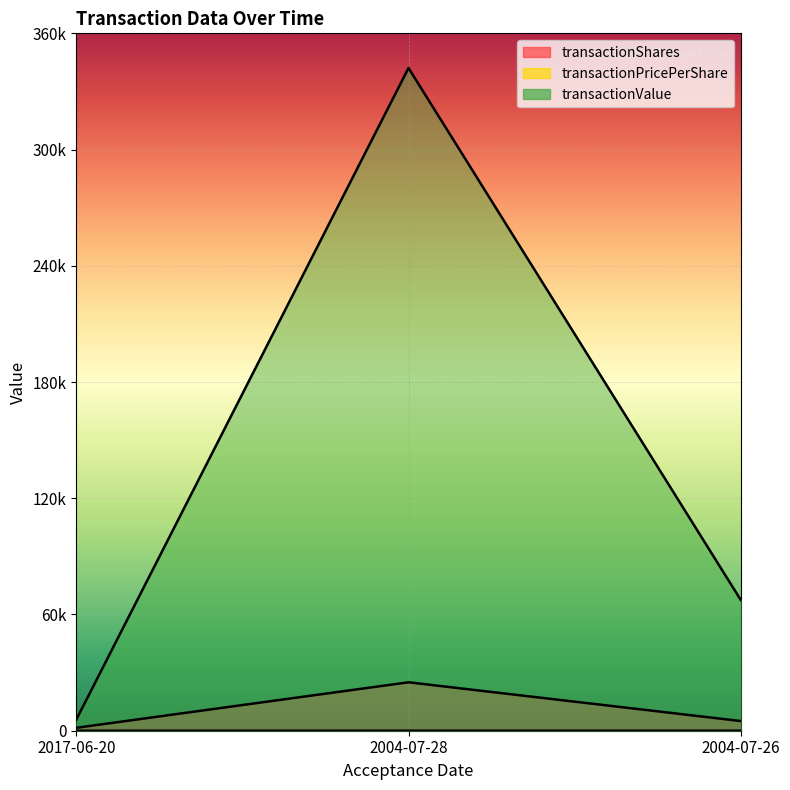

List the labels in order of transactionValue value, largest first.

2004-07-28, 2004-07-26, 2017-06-20